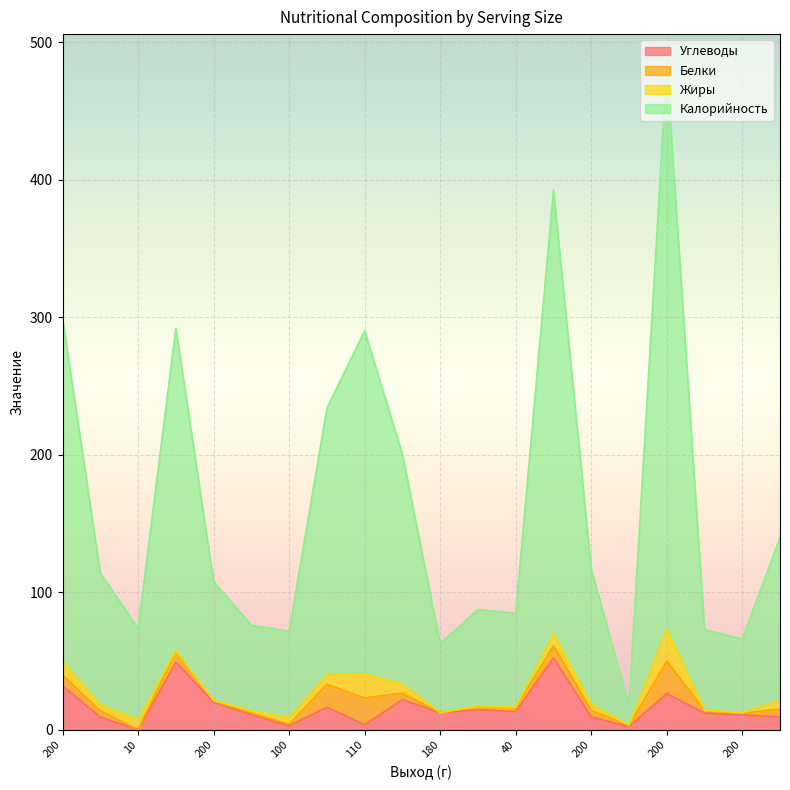

At which category does Углеводы reach its first local valley?

10